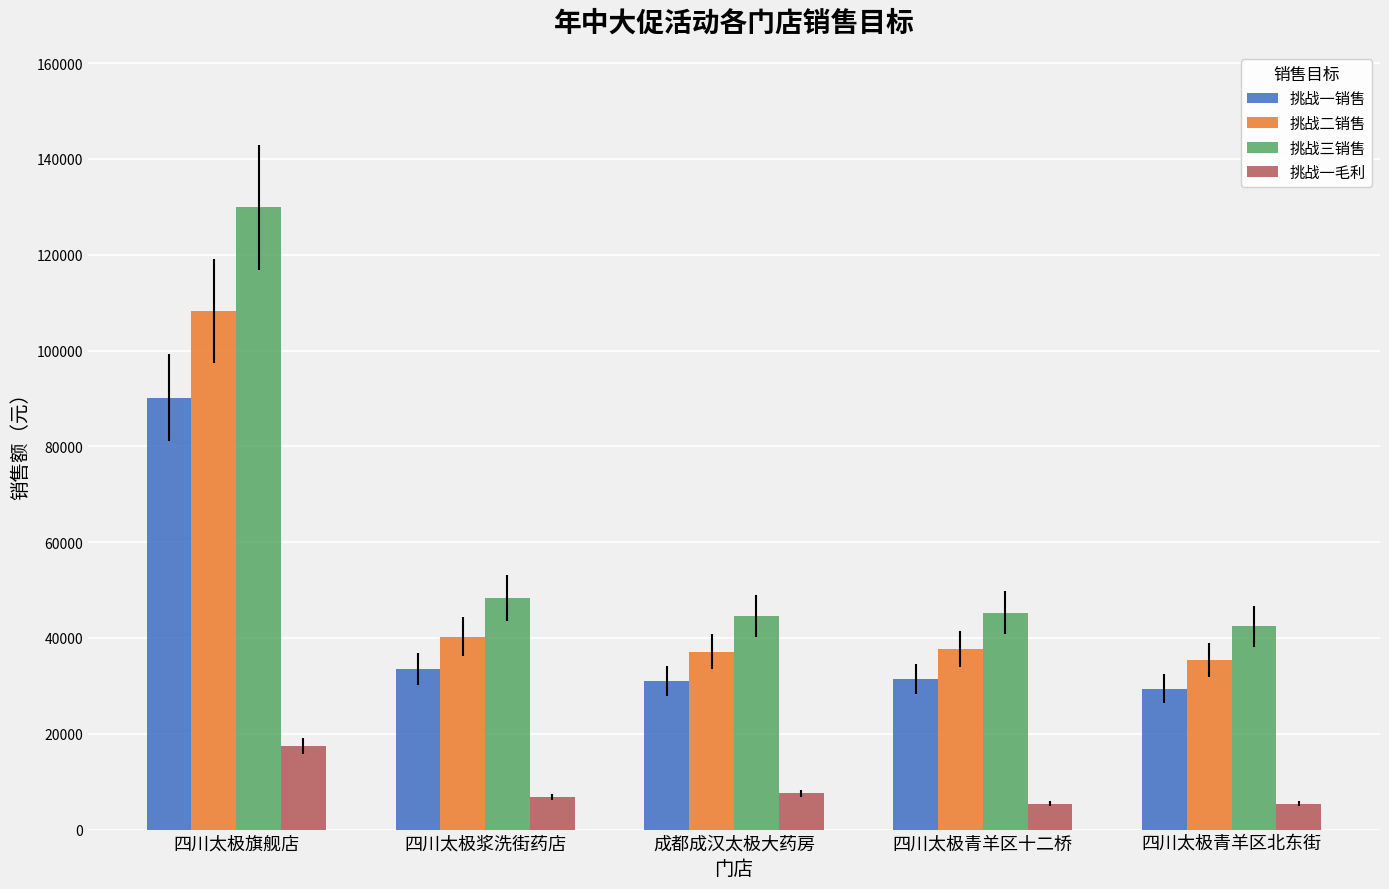

Between 四川太极青羊区十二桥 and 四川太极青羊区北东街, which series saw the biggest shift?

挑战三销售